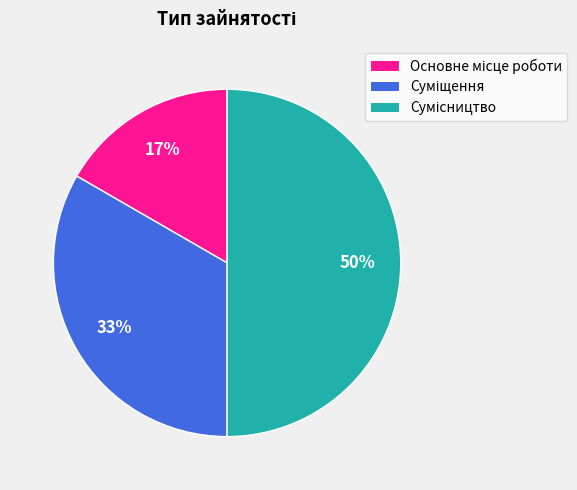

To the nearest percent, what is the average slice percentage?

33%